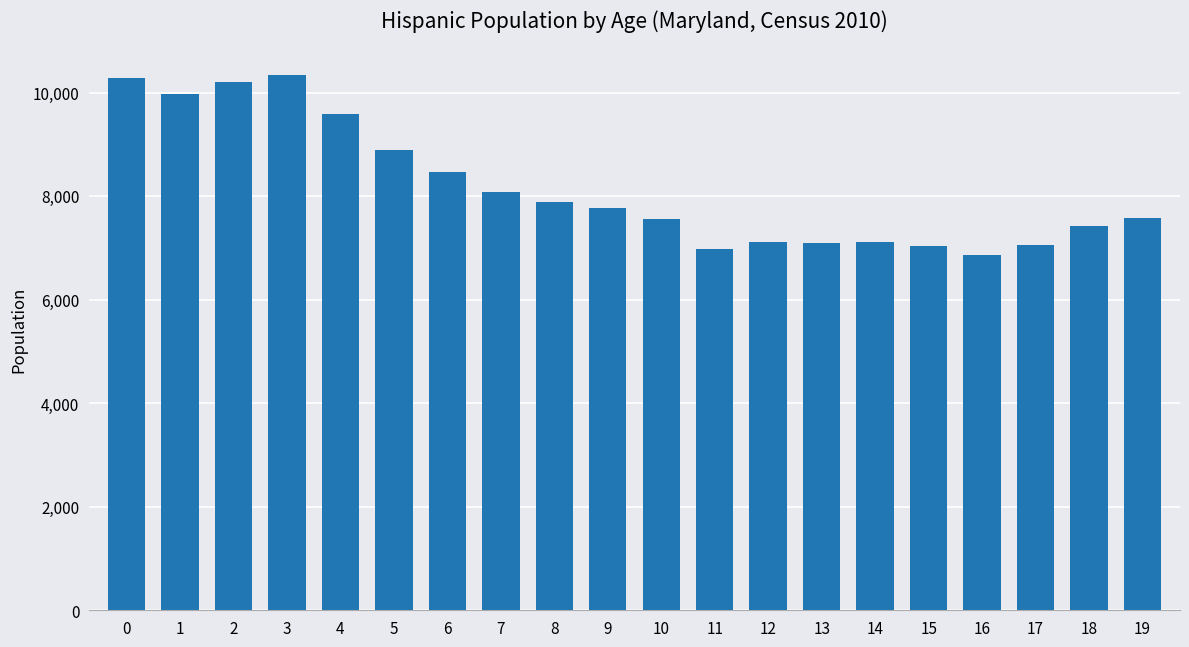

How many categories are shown in the chart?

20